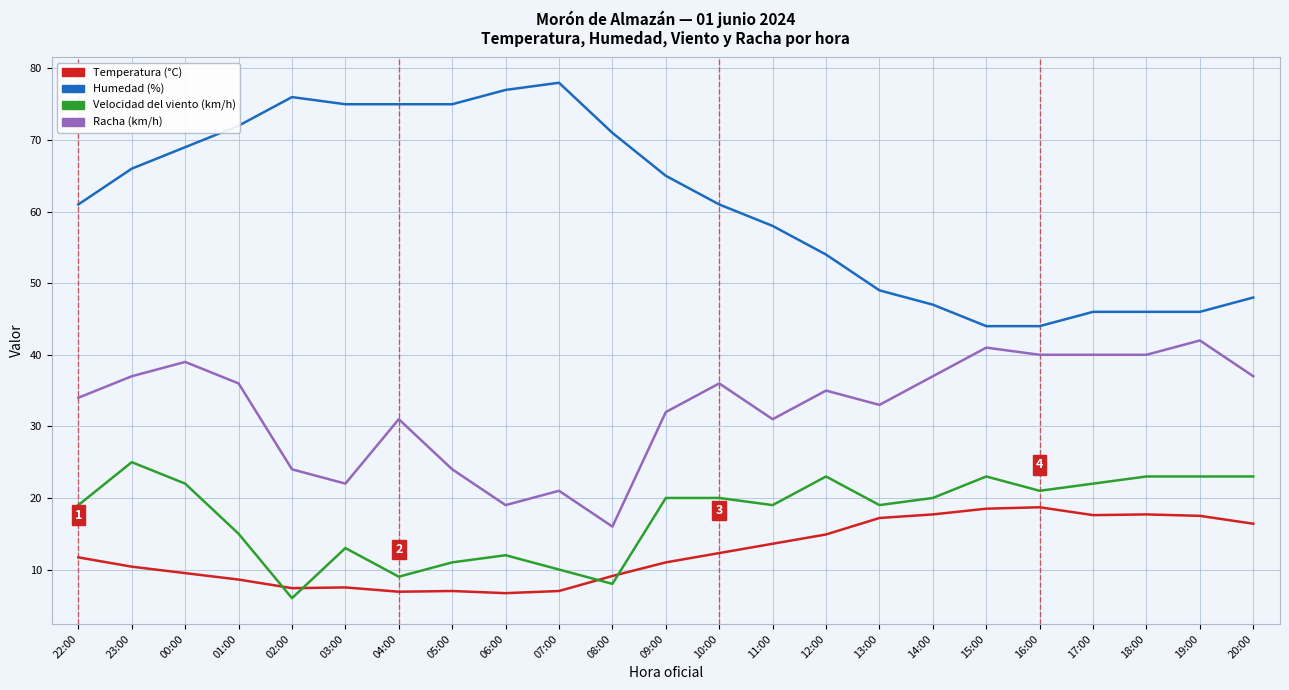

Which series changed the most between 00:00 and 13:00?

Humedad (%)